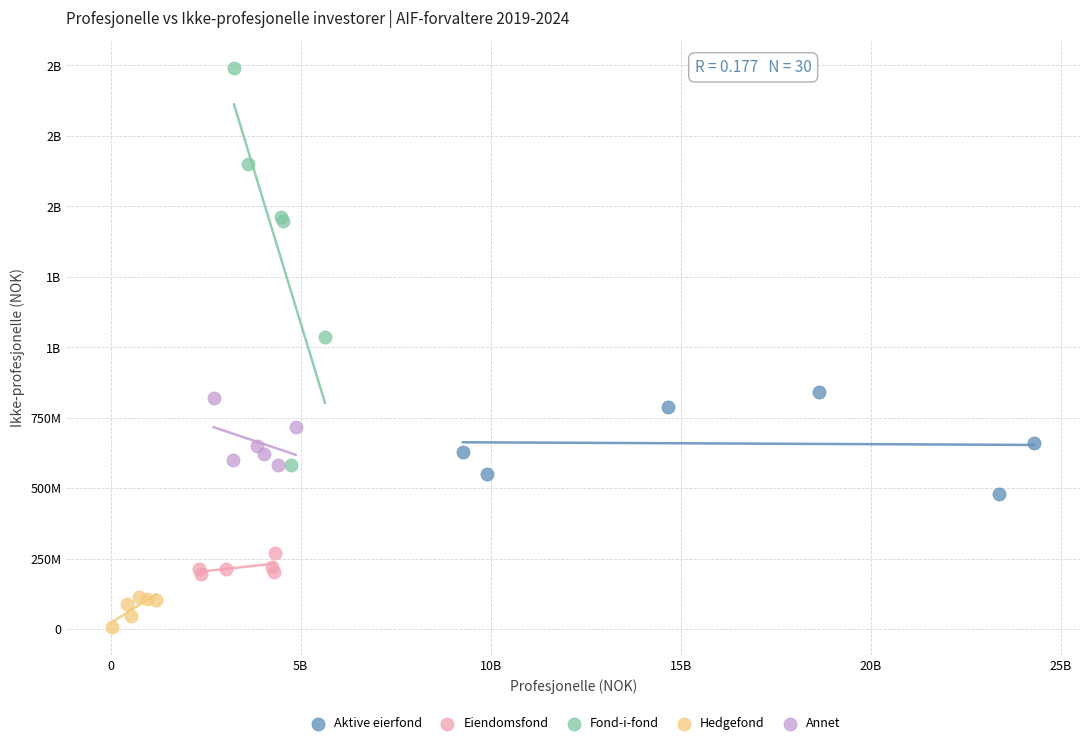

What are all the series names shown in the legend?

Aktive eierfond, Eiendomsfond, Fond-i-fond, Hedgefond, Annet